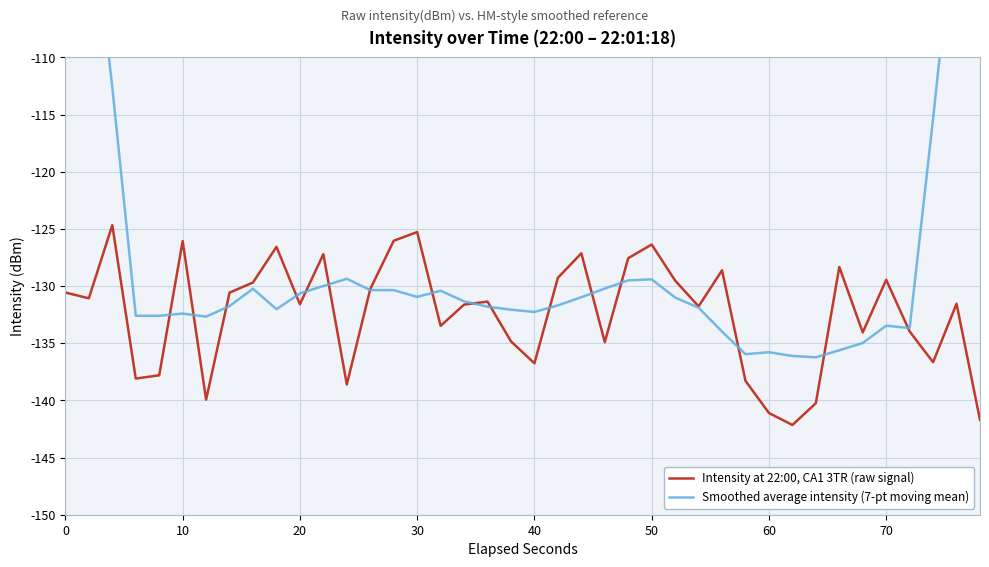

Does the chart display data point markers on the line(s)?

No